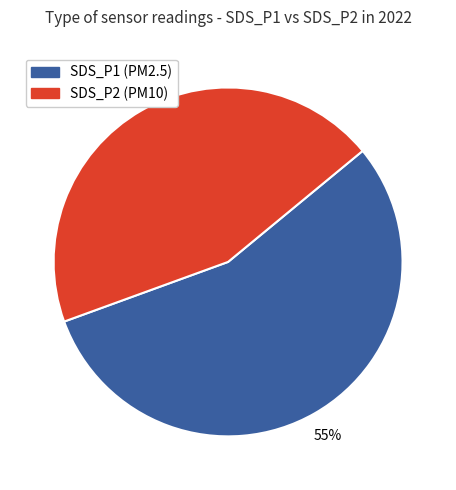

How many segments does this pie chart have?

2